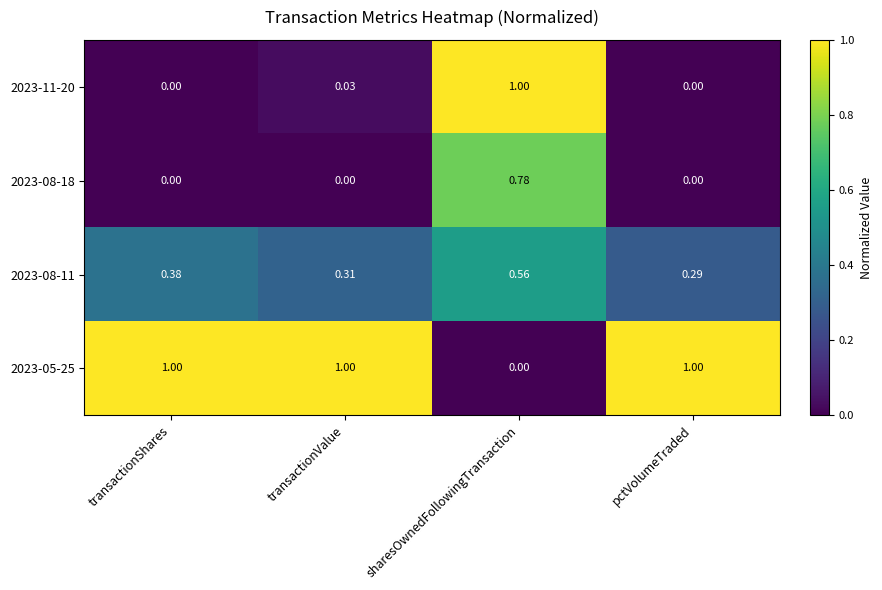

At which label does 2023-05-25 reach its minimum?

sharesOwnedFollowingTransaction